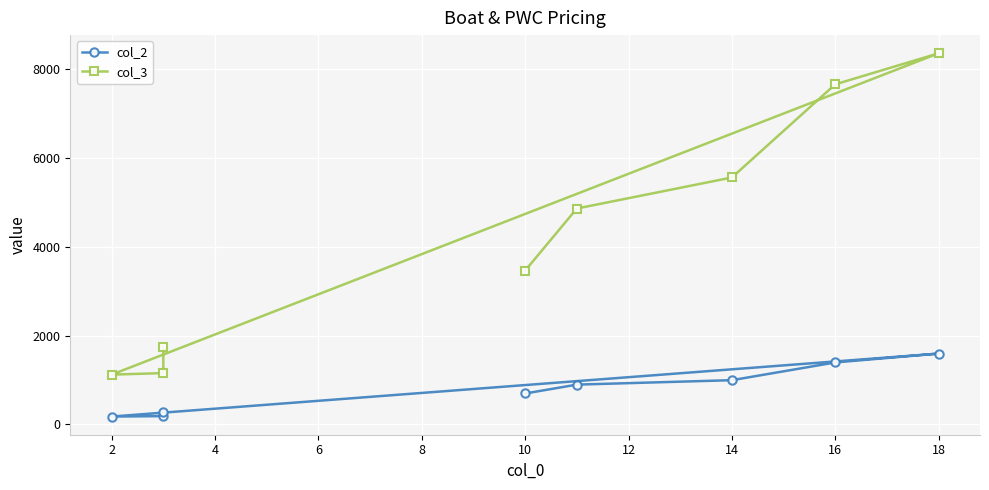

The col_3 series shows 389 at 14. True or false?

False